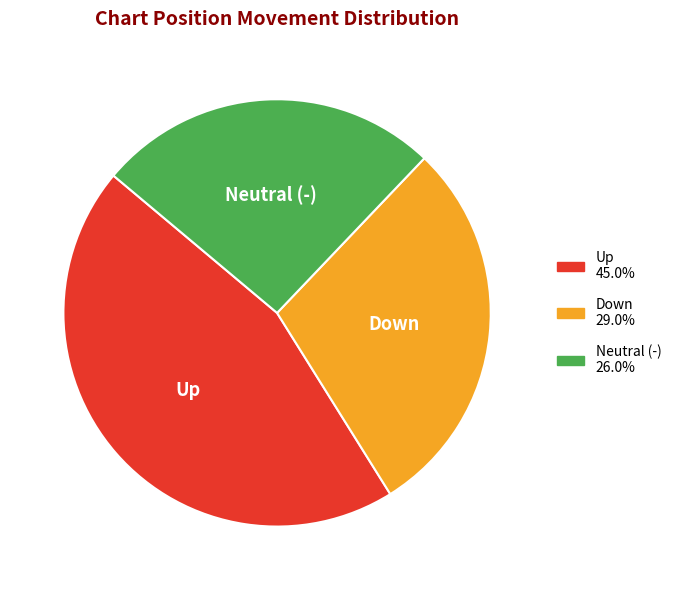

What is the largest slice in the pie chart?

Up